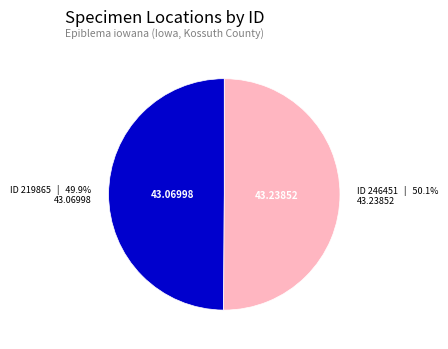

Does any single category account for the majority?

Yes